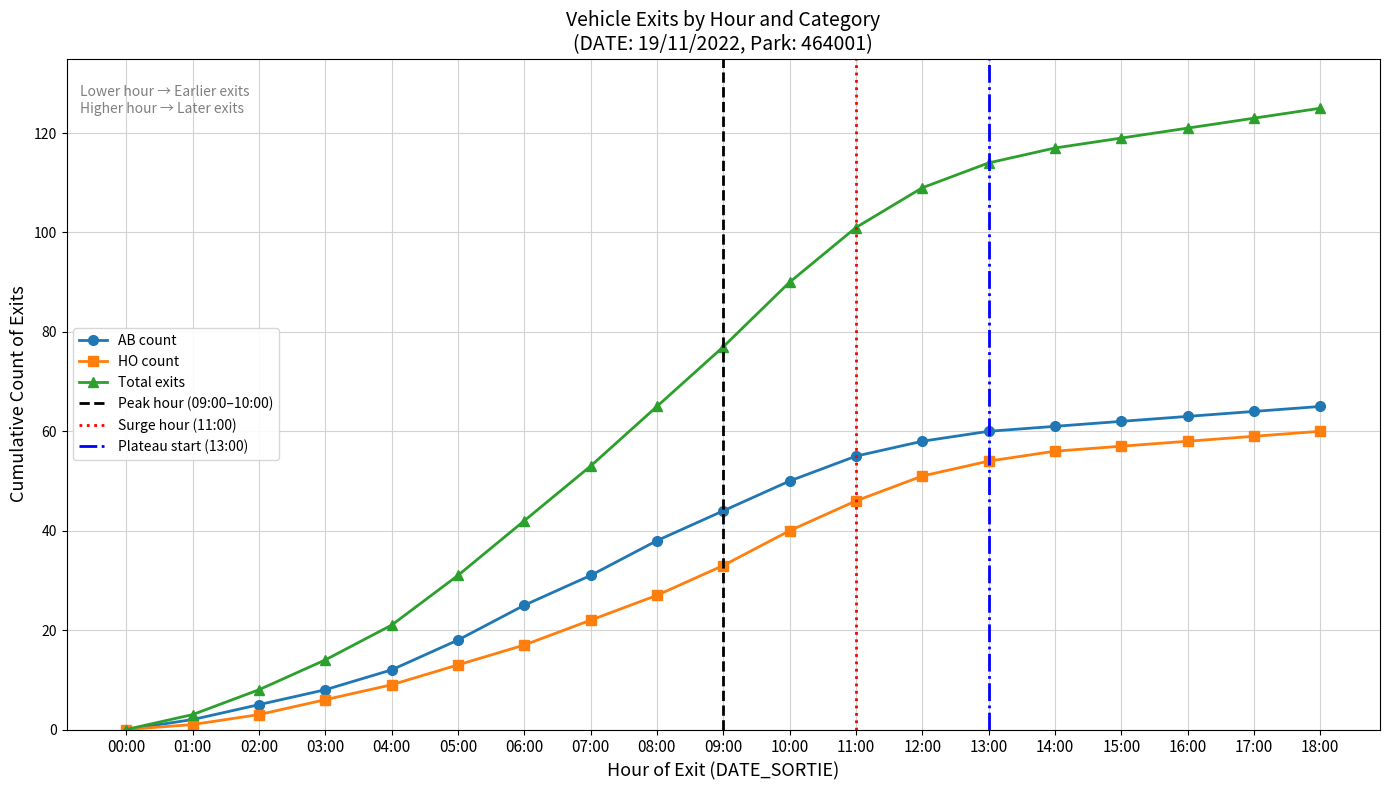

Reading left to right, list all the values displayed in this chart.

AB count: 0	2	5	8	12	18	25	31	38	44	50	55	58	60	61	62	63	64	65
HO count: 0	1	3	6	9	13	17	22	27	33	40	46	51	54	56	57	58	59	60
Total exits: 0	3	8	14	21	31	42	53	65	77	90	101	109	114	117	119	121	123	125